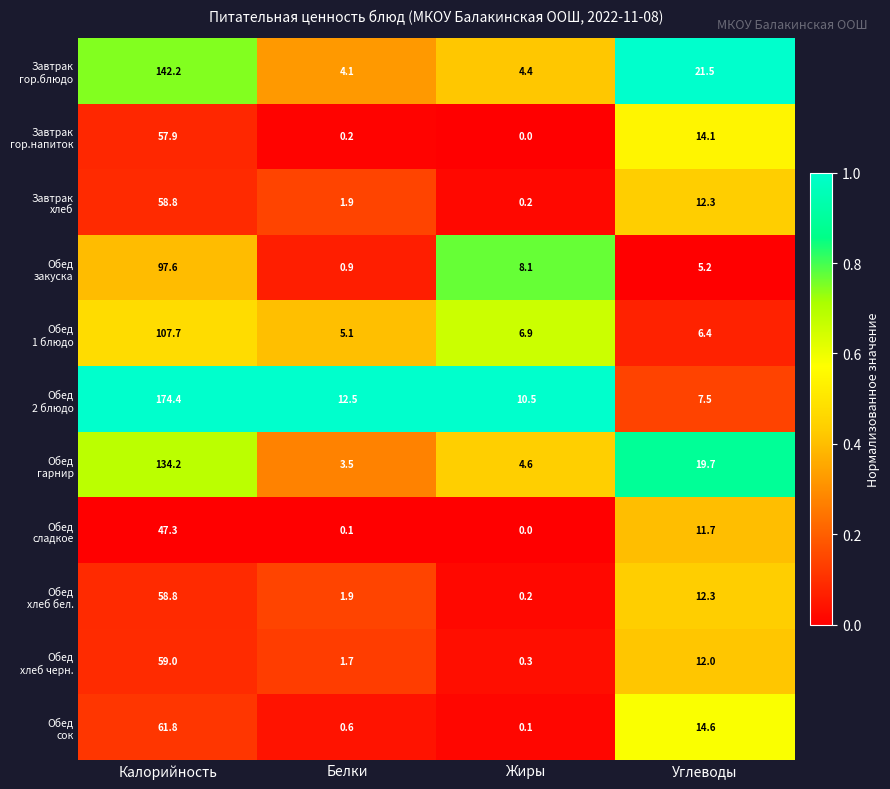

At which category is the sum across all series the highest?

Калорийность